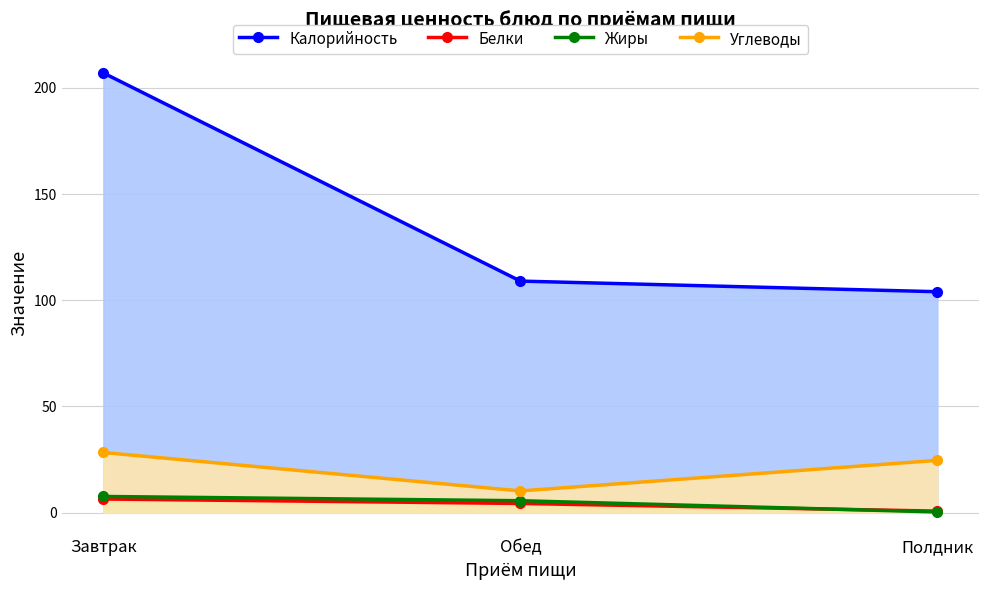

What is the difference between the maximum and second lowest values in the Углеводы series?

3.7